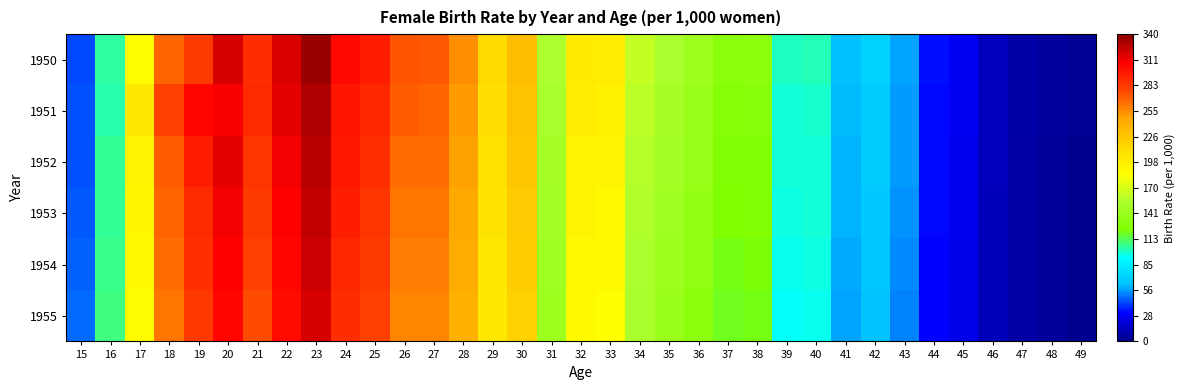

How many categories are shown in the chart?

35